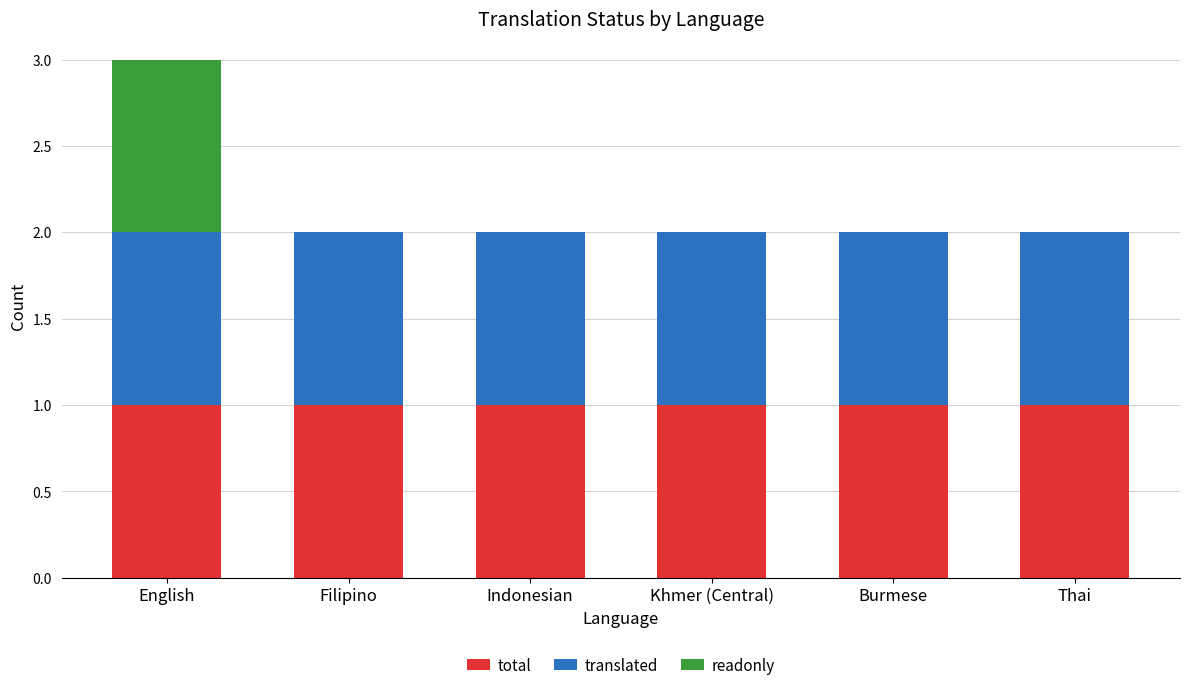

At which category is the sum across all series the highest?

English